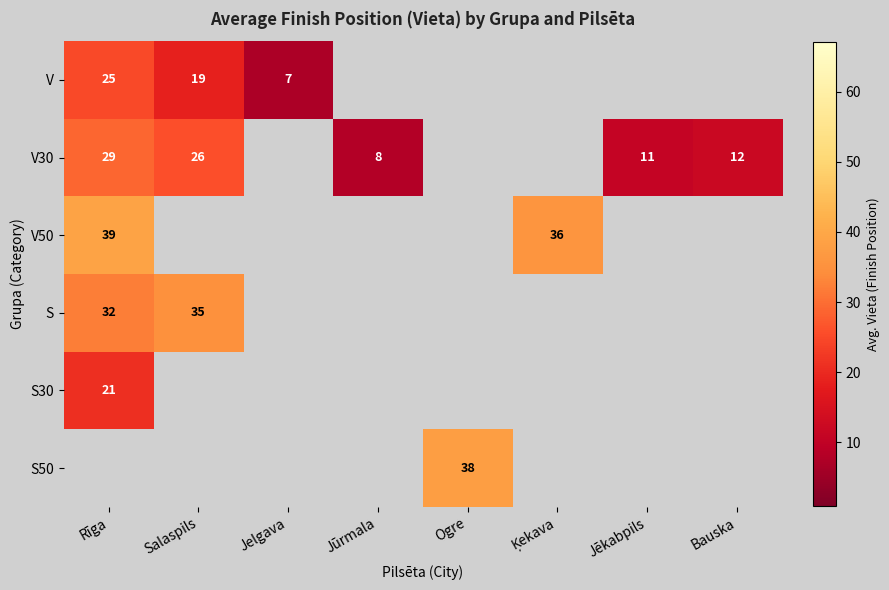

The V30 series shows 26 at Salaspils. True or false?

True